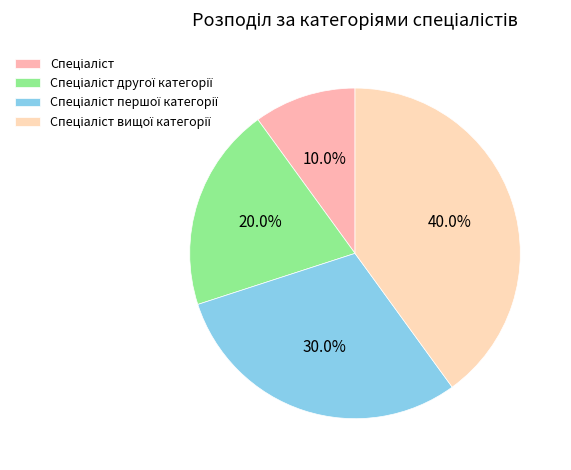

Does any single category account for the majority?

No